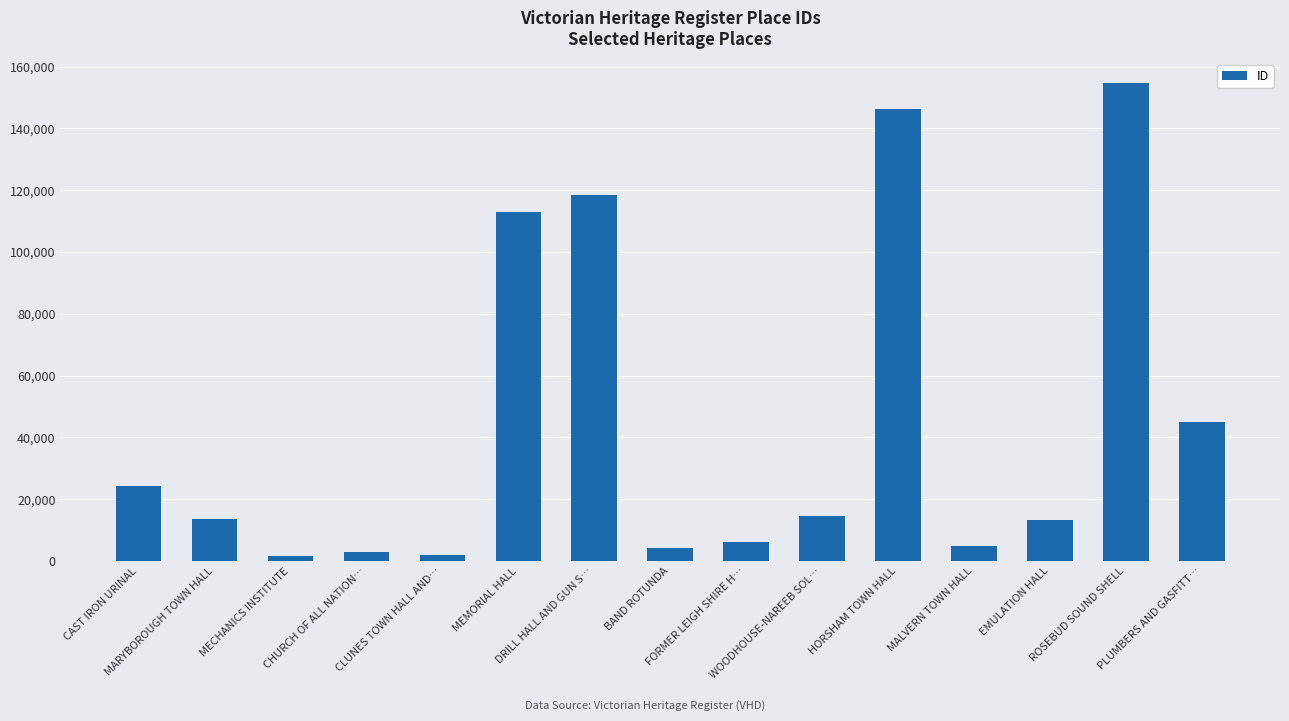

What is the value of the 6th bar from the left?

112818